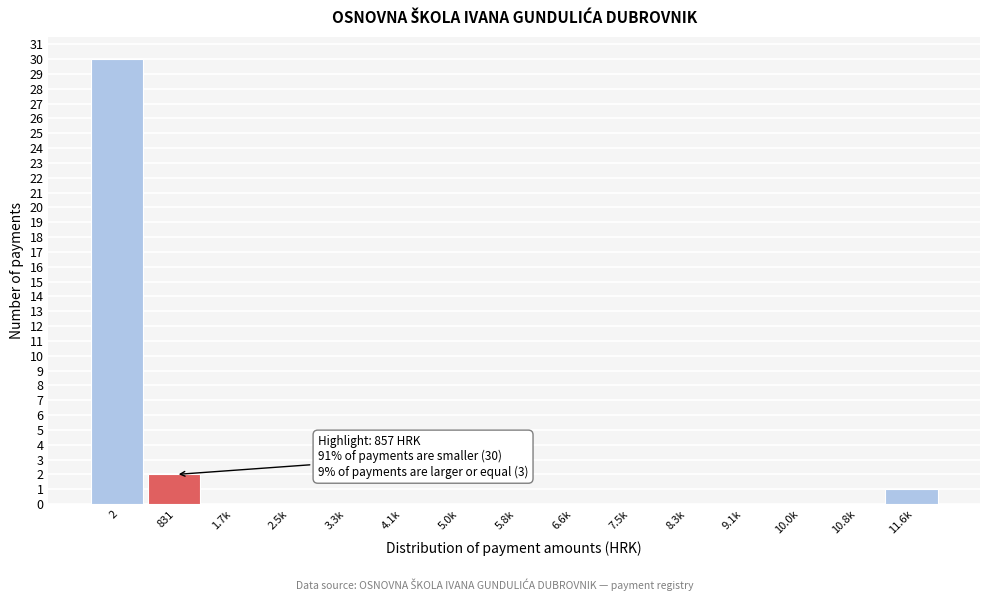

Reading left to right, transcribe all the data shown in this chart.

2=30	831=2	1.7k=0	2.5k=0	3.3k=0	4.1k=0	5.0k=0	5.8k=0	6.6k=0	7.5k=0	8.3k=0	9.1k=0	10.0k=0	10.8k=0	11.6k=1